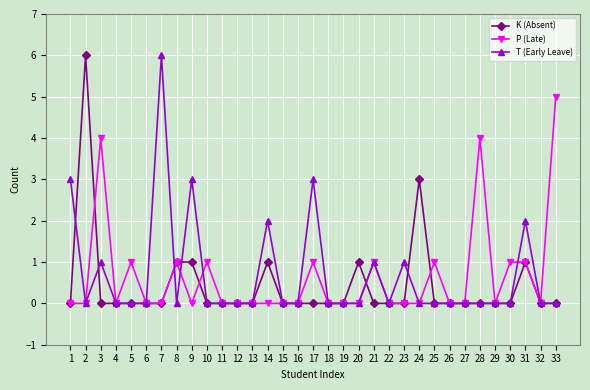

Where do K (Absent) and T (Early Leave) first cross each other?

1 and 2